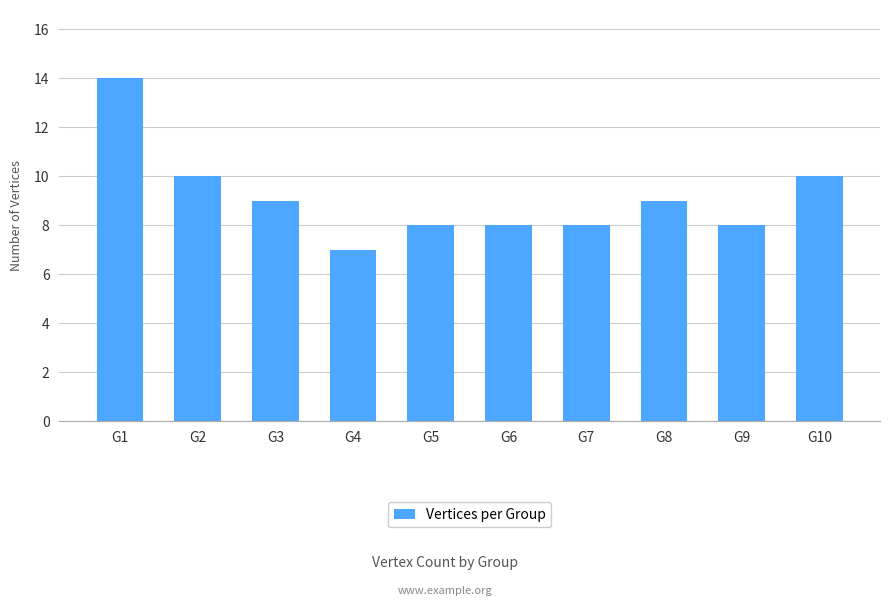

True or false: the data shows 10 at G2.

True